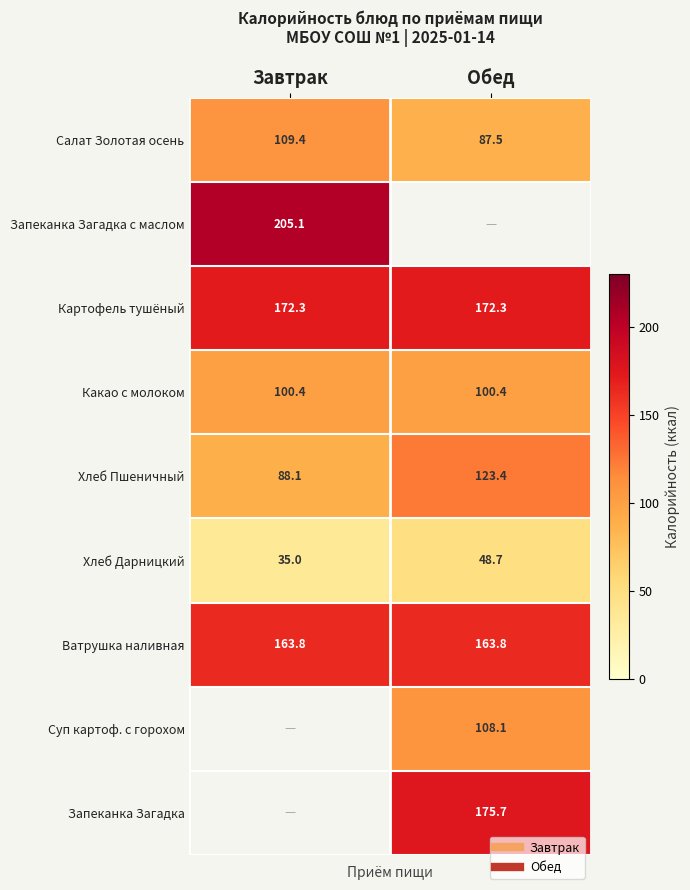

The value of Хлеб Пшеничный at Завтрак is 60.3. True or false?

False